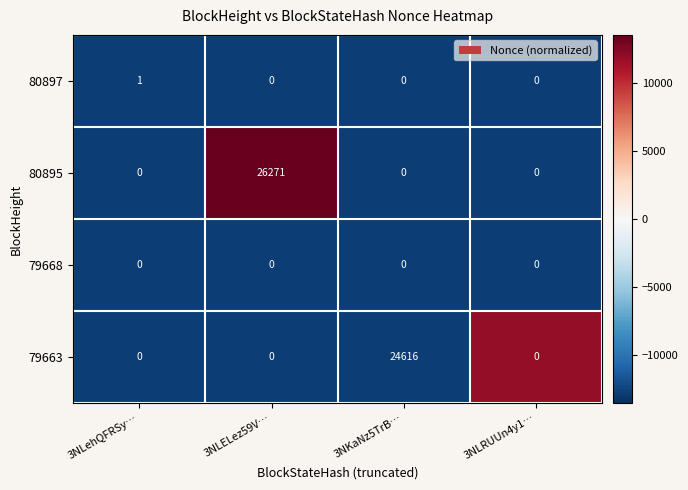

Which series has the widest spread of values?

80895